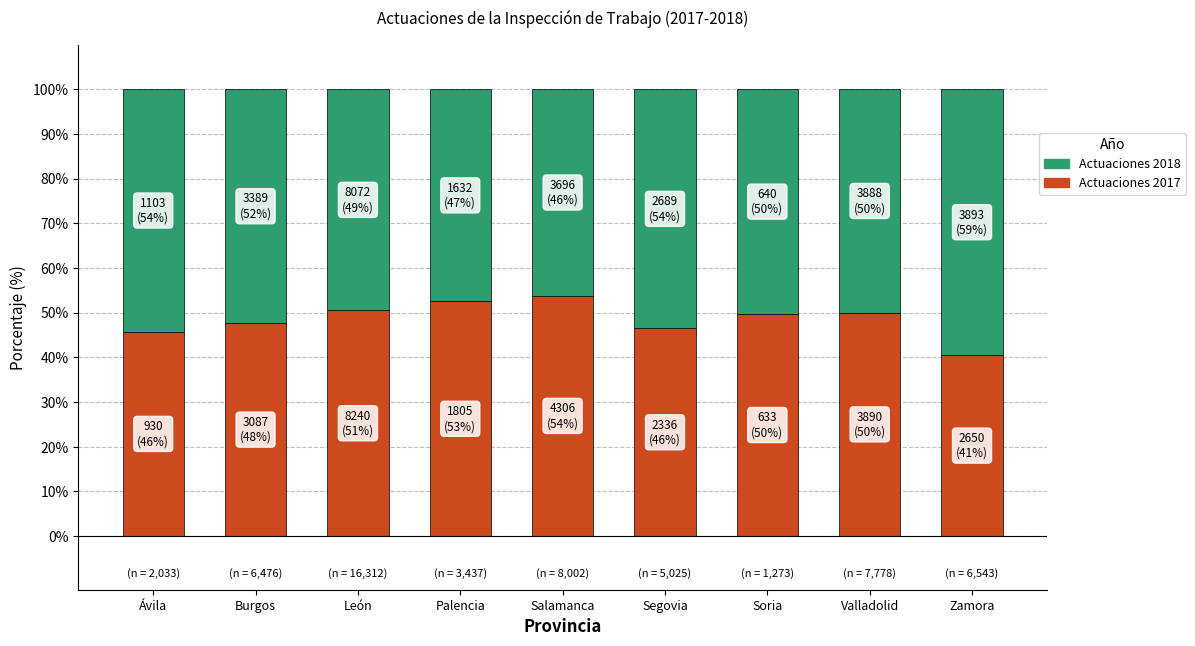

What is the total value across all series at Salamanca?

100.0